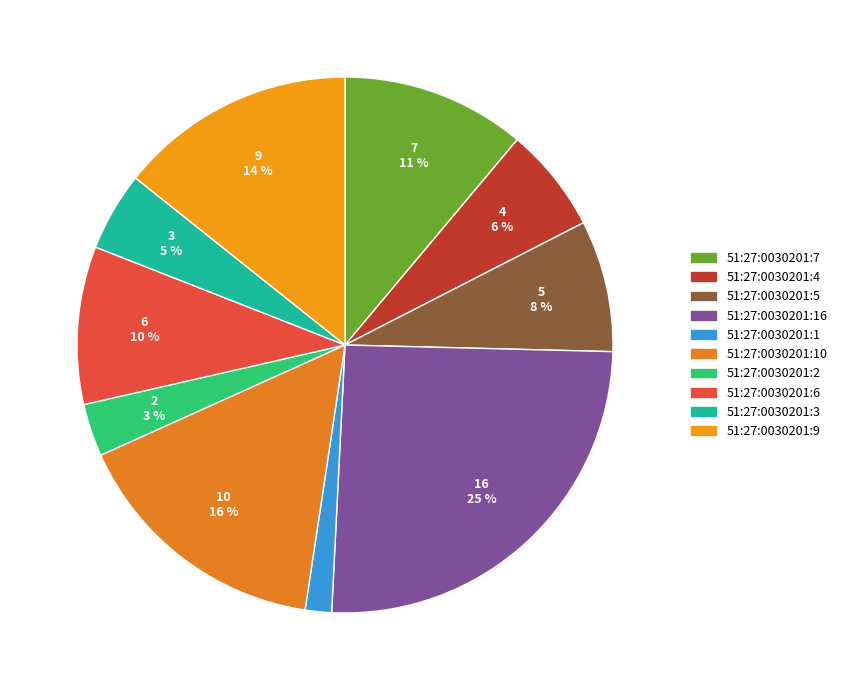

Count the number of slices in the pie.

10